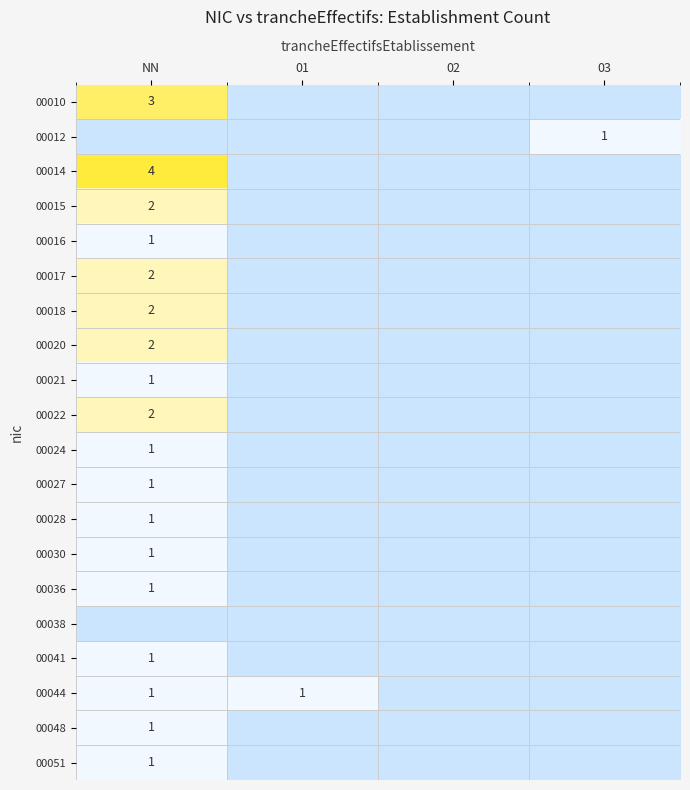

The value of 00027 at NN is 1. True or false?

True